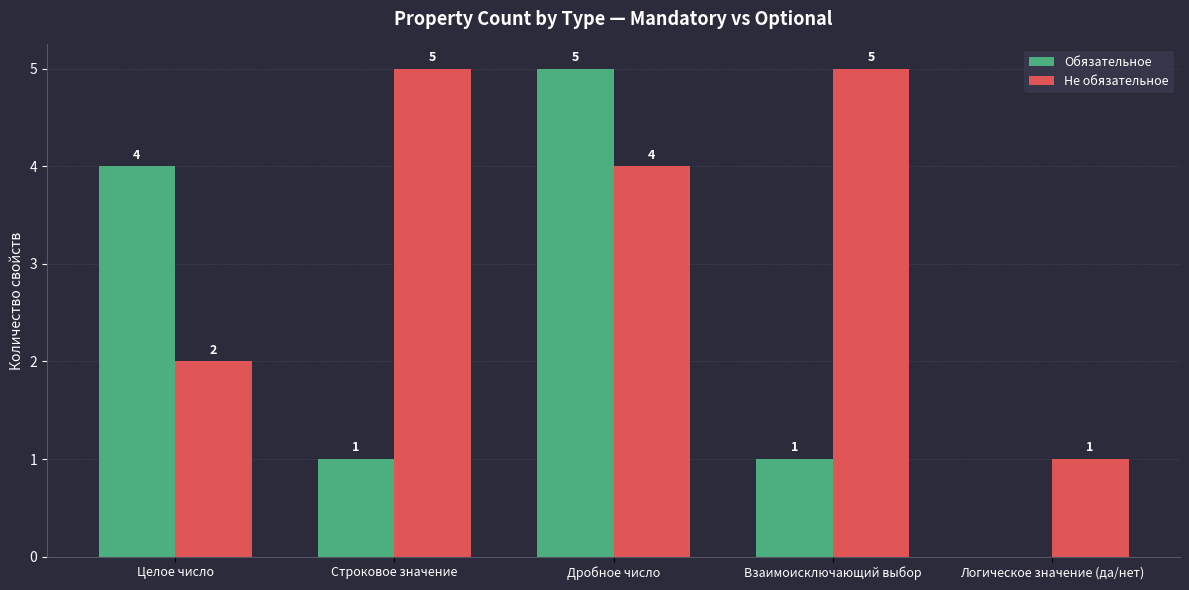

Which series has the widest spread of values?

Обязательное